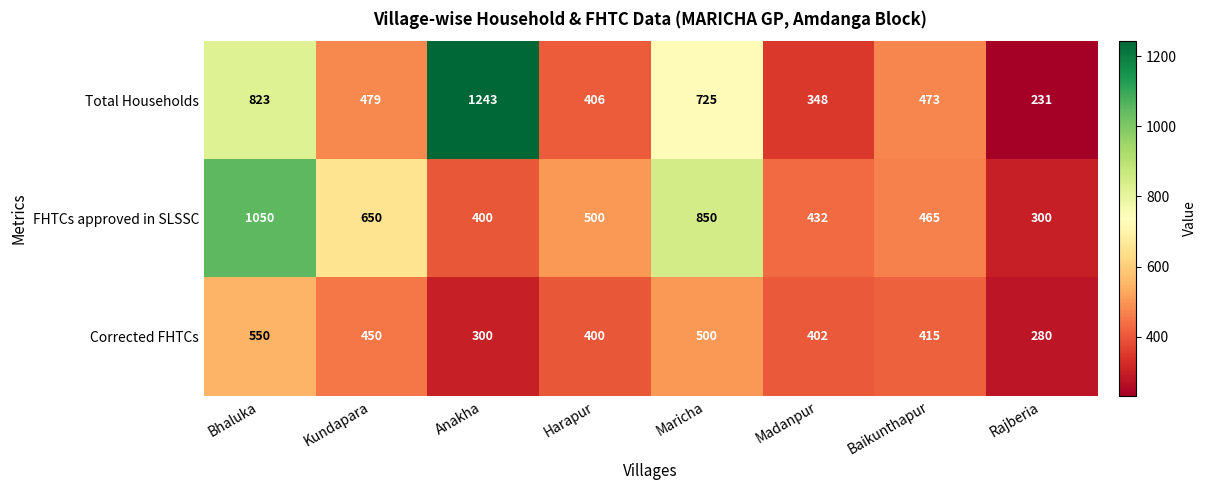

How many distinct data groups are displayed?

3